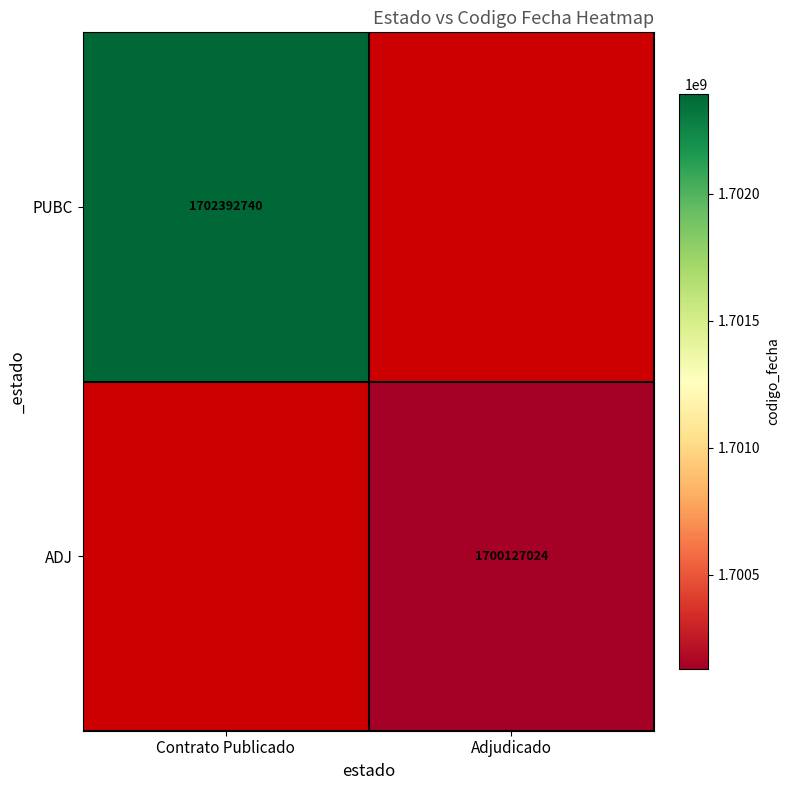

Between Contrato Publicado and Adjudicado, which is larger?

Adjudicado